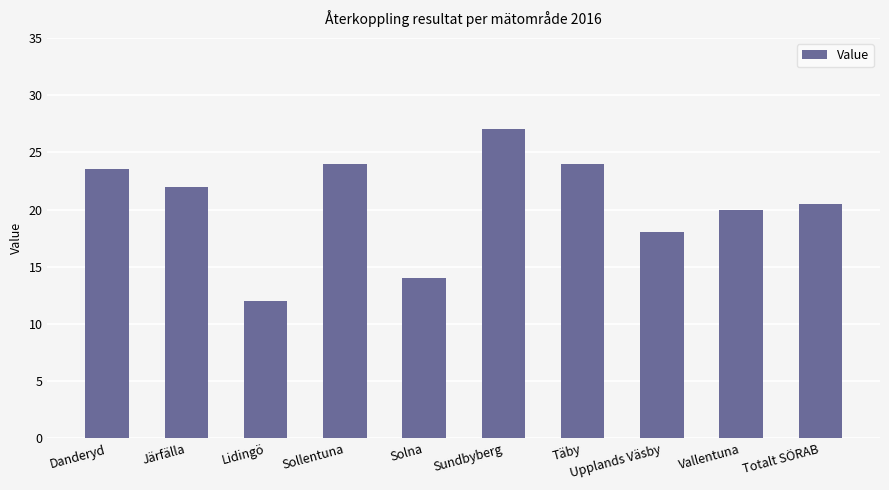

The value at Sollentuna is 31.5. True or false?

False